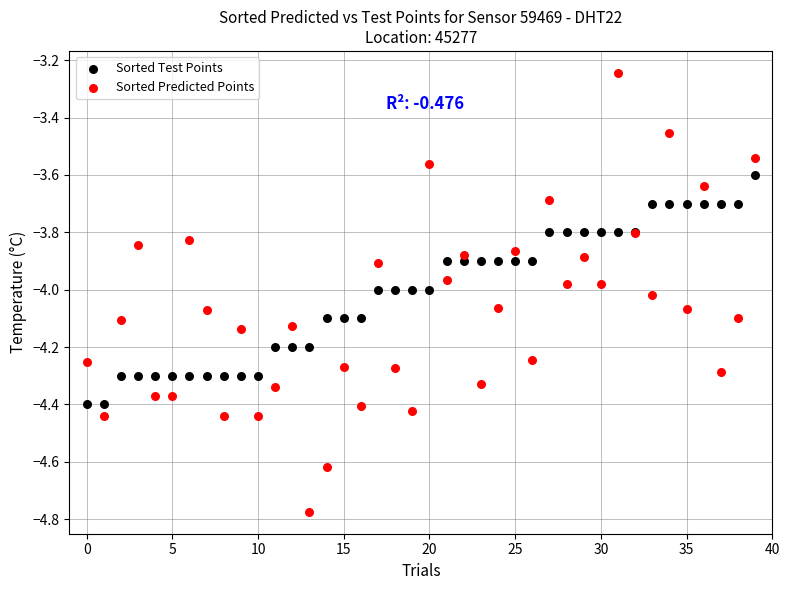

Which series reaches the maximum Y coordinate?

Sorted Predicted Points